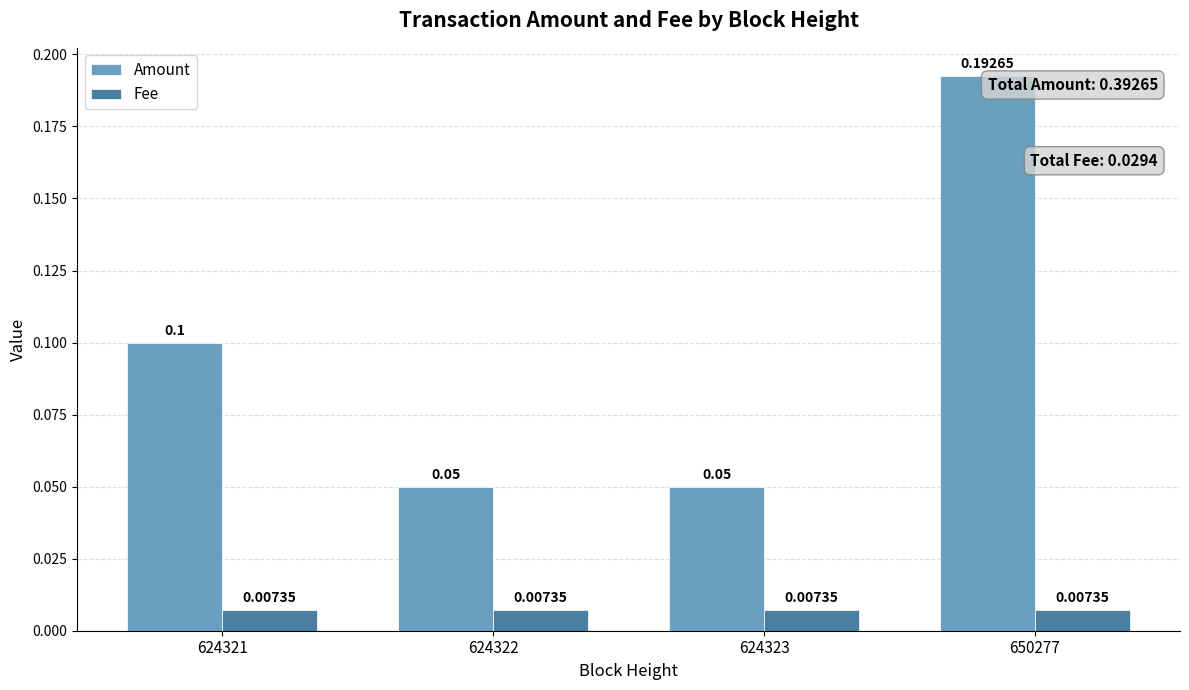

What is the total value across all series at 624322?

0.1